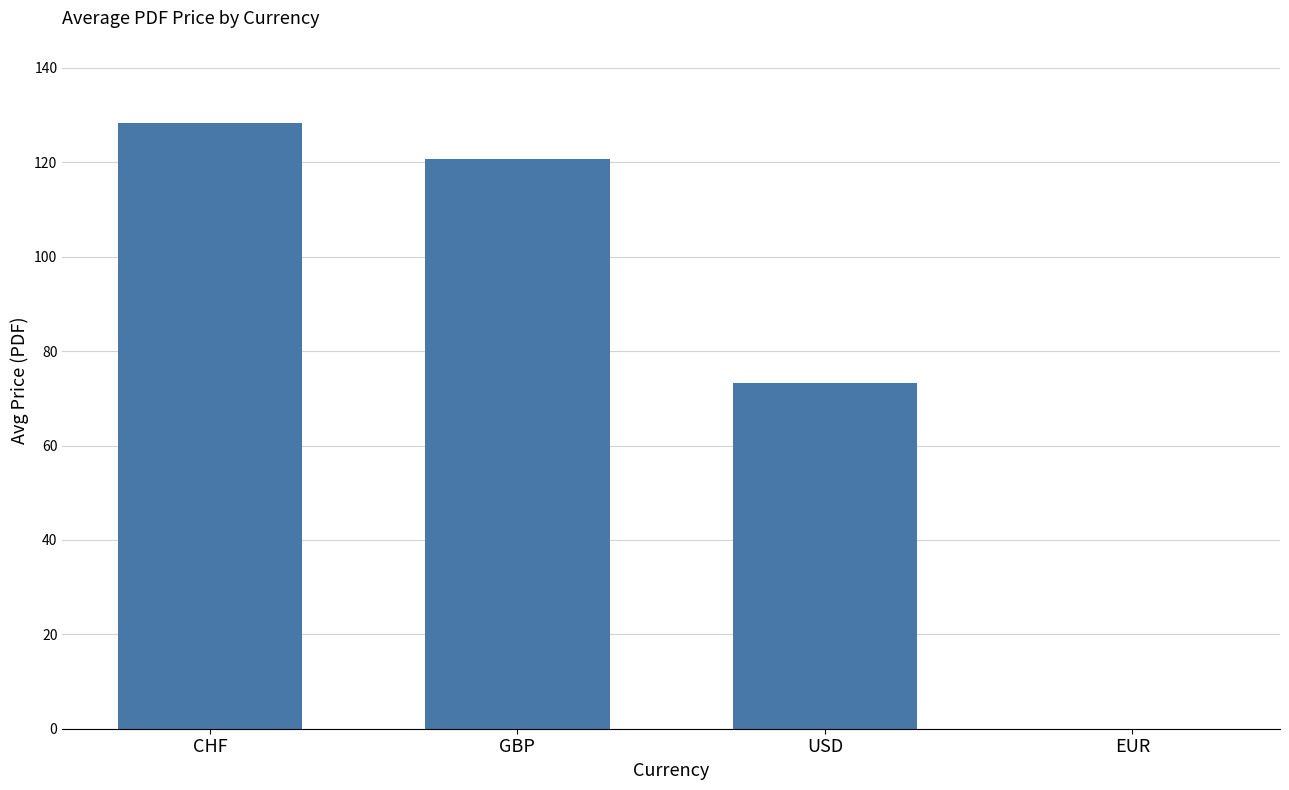

True or false: the data shows 73.2 at USD.

True